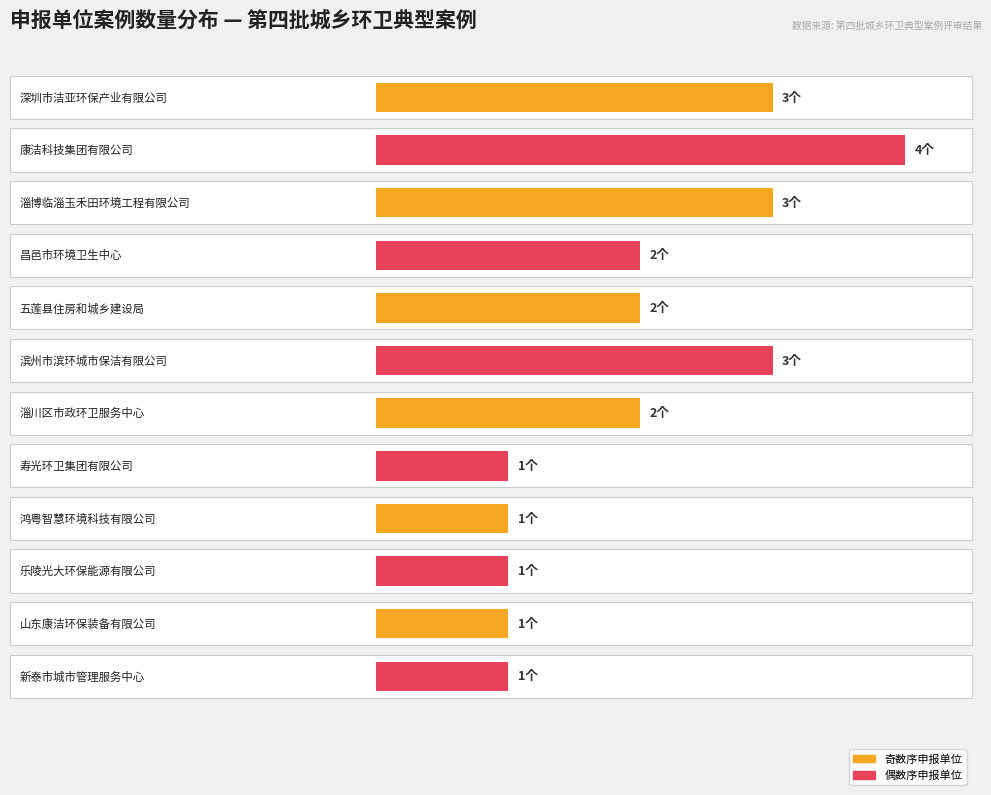

What is the ratio of the value at 鸿粤智慧环境科技有限公司 to the value at 寿光环卫集团有限公司?

1.0